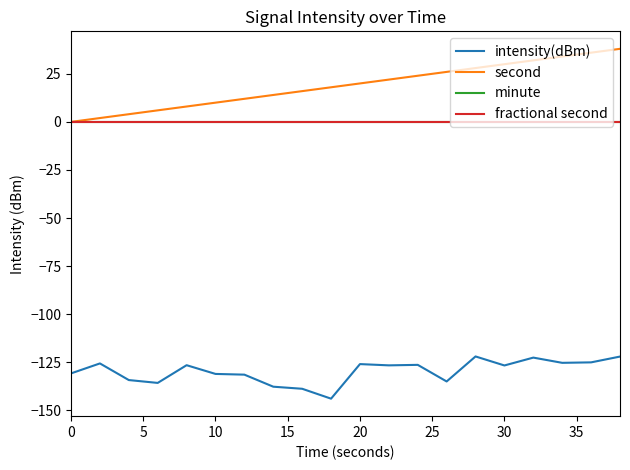

Does the chart have visible grid lines?

No